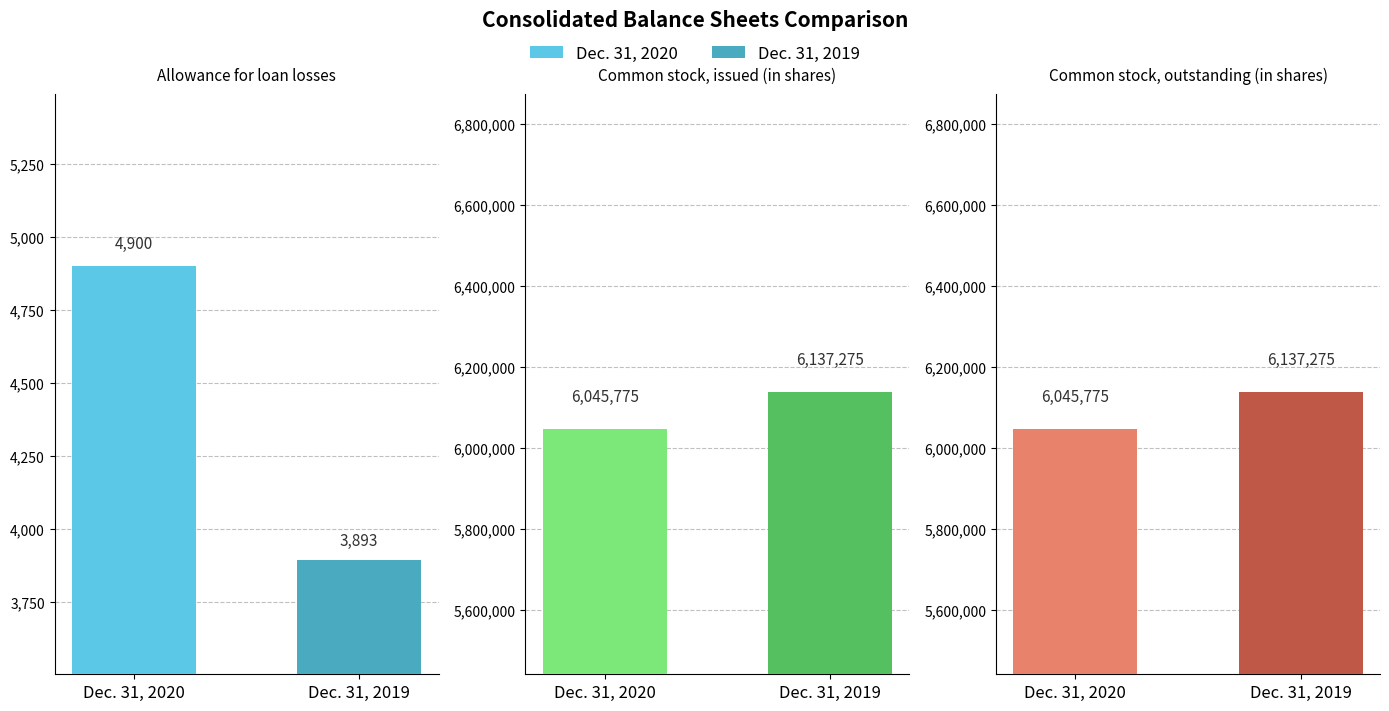

What is the value of the Common stock, issued (in shares) bar at the 1st from the left?

6045775